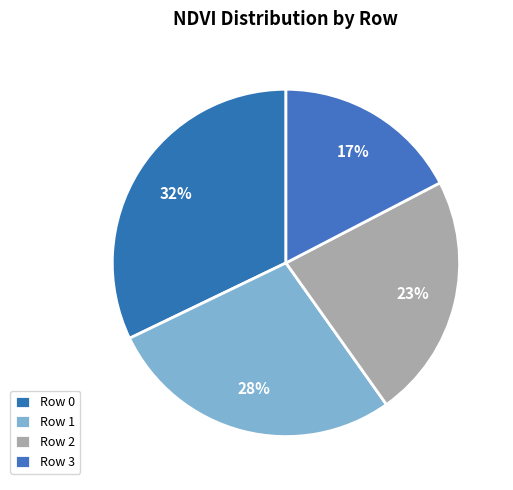

How many segments does this pie chart have?

4